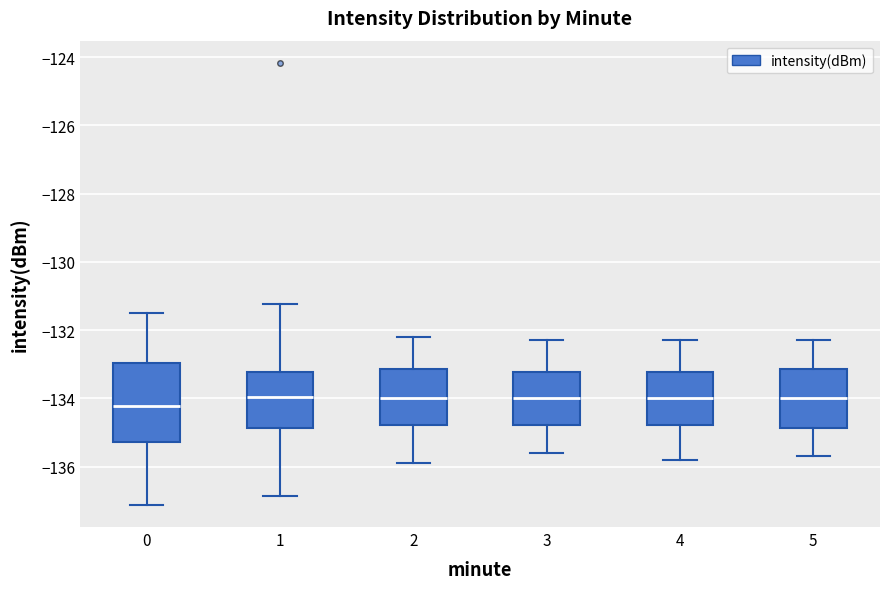

Where is the lower edge of the box at x = 0 on the y-axis? The values are not printed on the chart, so give them approximately, as read against the axis.

-135.2